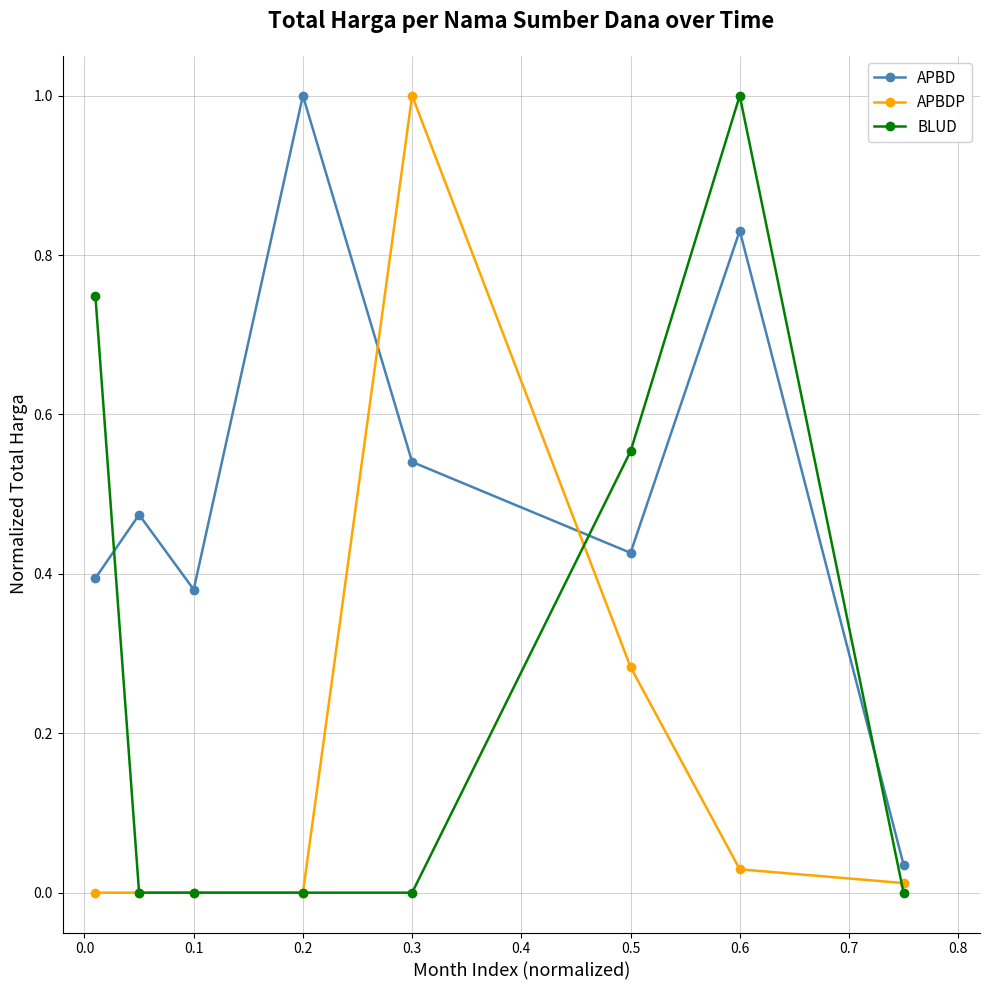

What is the value of the APBDP point at the 5th from the left?

1.0